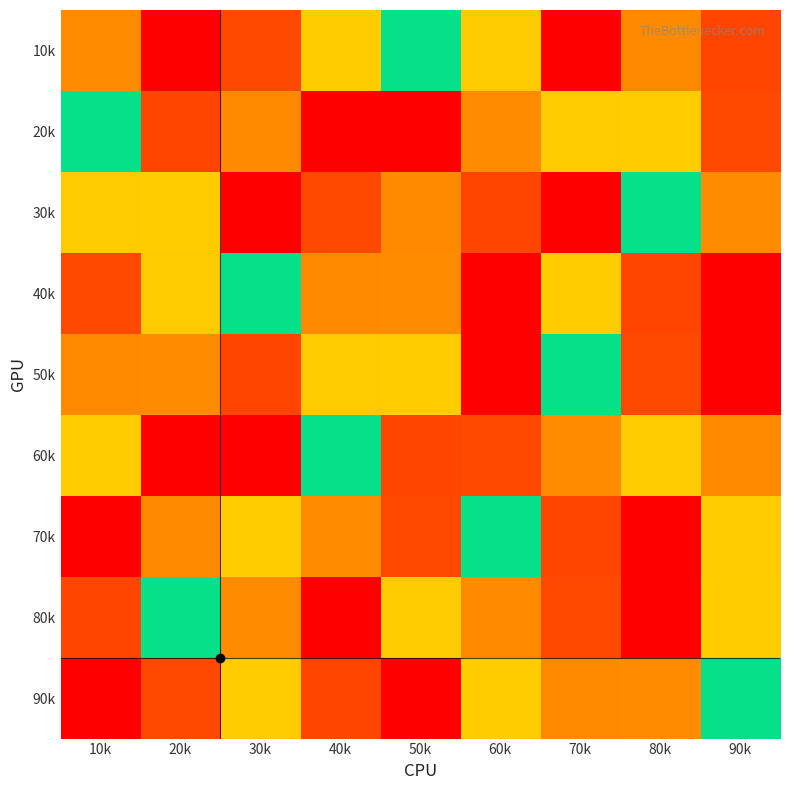

What is the maximum value shown in the chart?

9